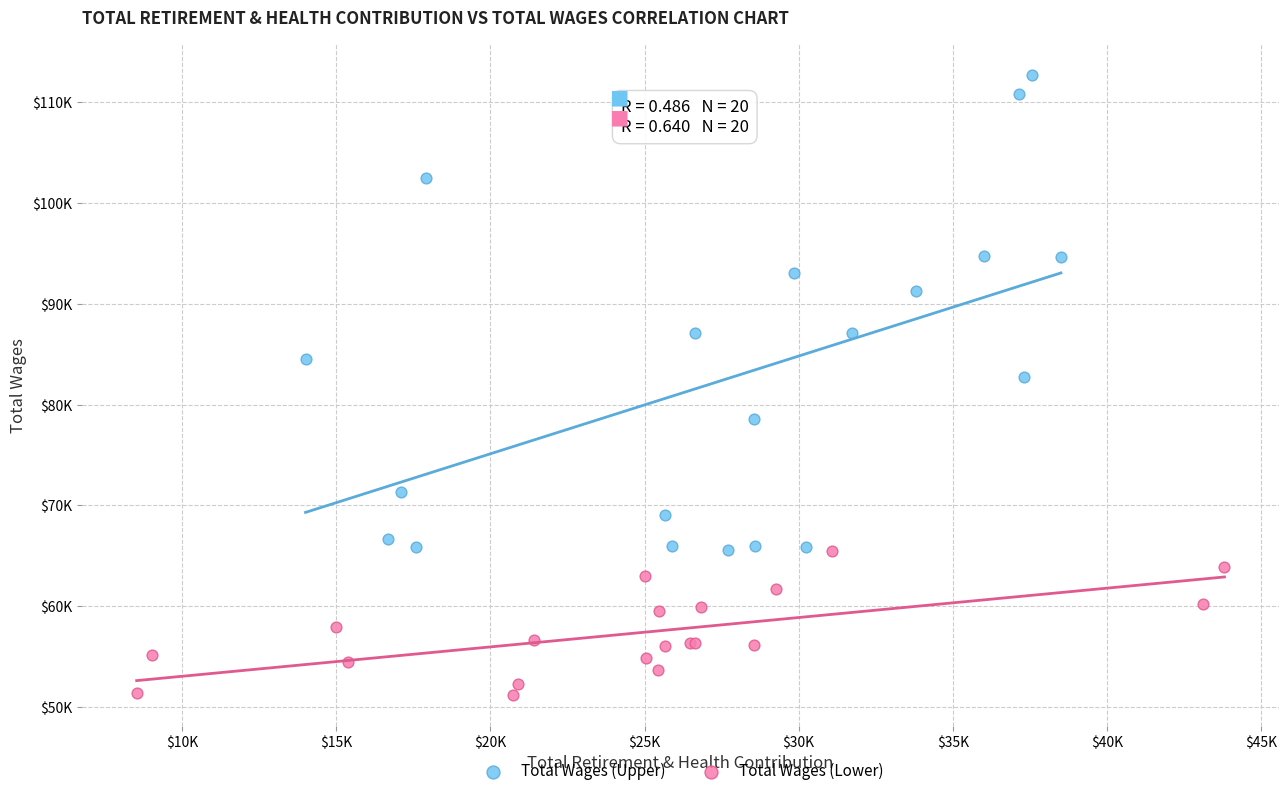

What are all the series names shown in the legend?

Total Wages (Upper), Total Wages (Lower)